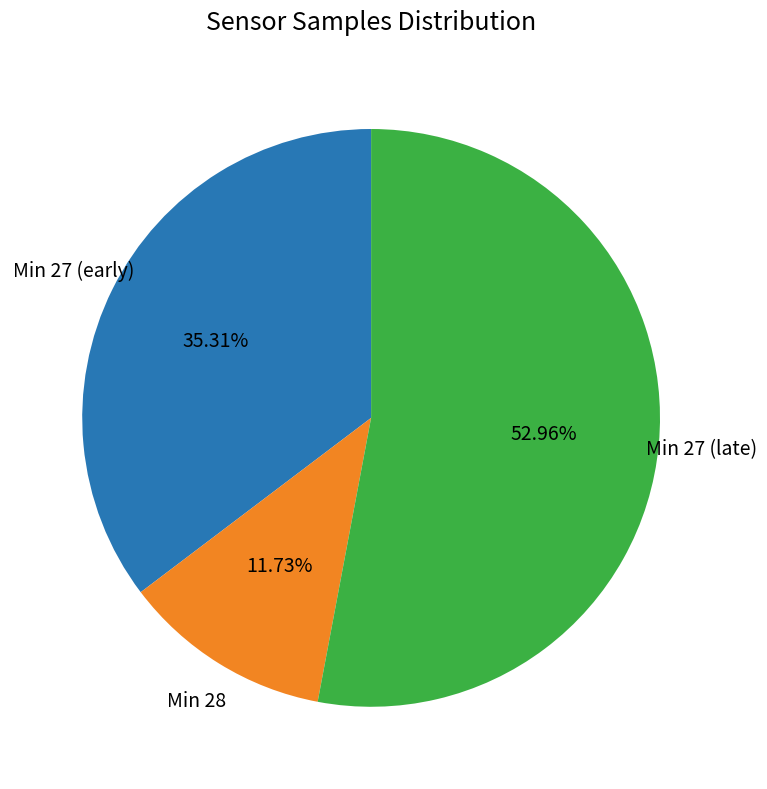

How many slices are in this pie chart?

3